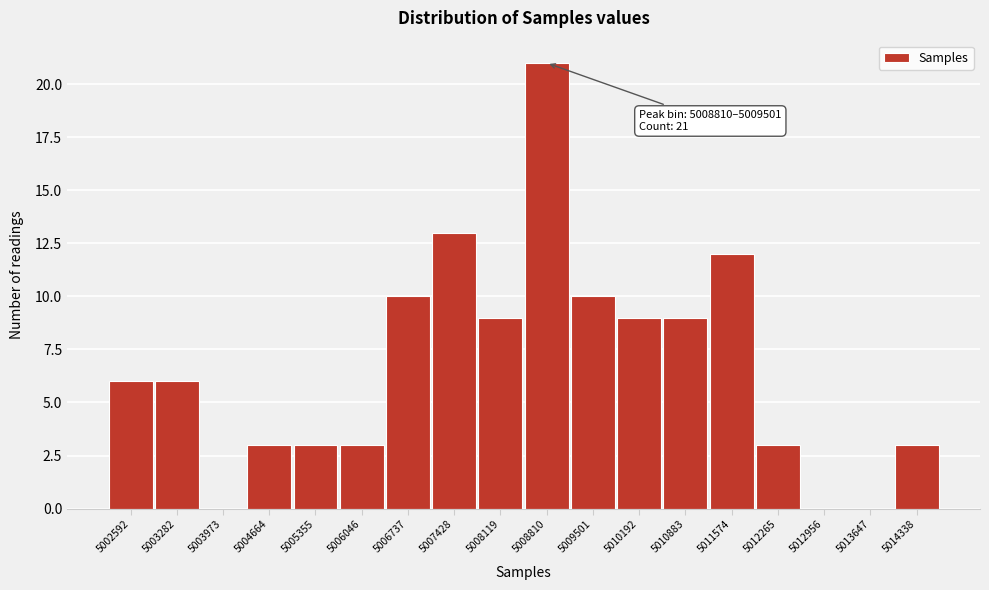

Reading left to right, what are all the values shown in this chart?

5002592=6	5003282=6	5003973=0	5004664=3	5005355=3	5006046=3	5006737=10	5007428=13	5008119=9	5008810=21	5009501=10	5010192=9	5010883=9	5011574=12	5012265=3	5012956=0	5013647=0	5014338=3